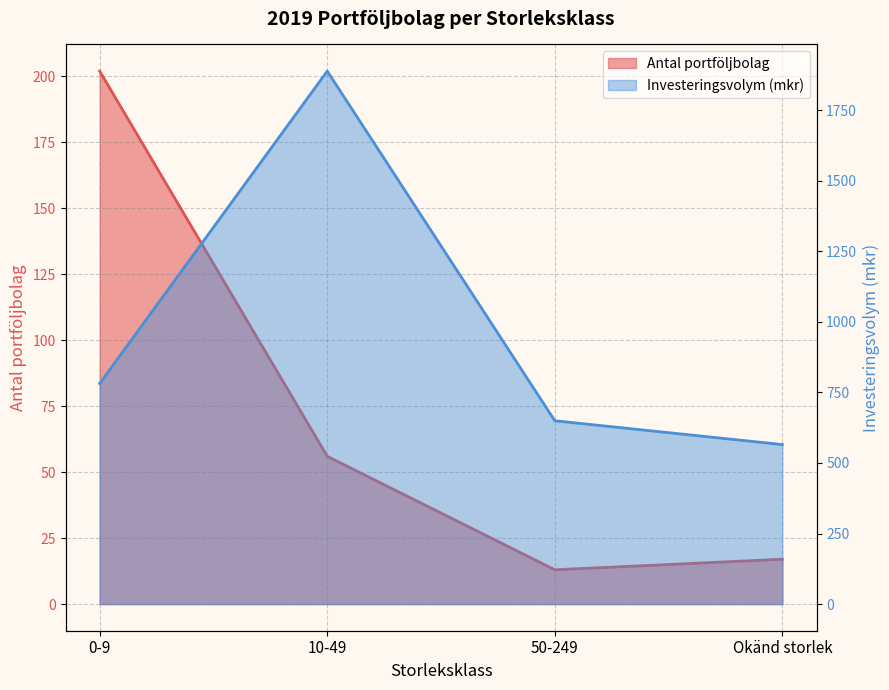

What is the label of the 4th point from the right?

0-9